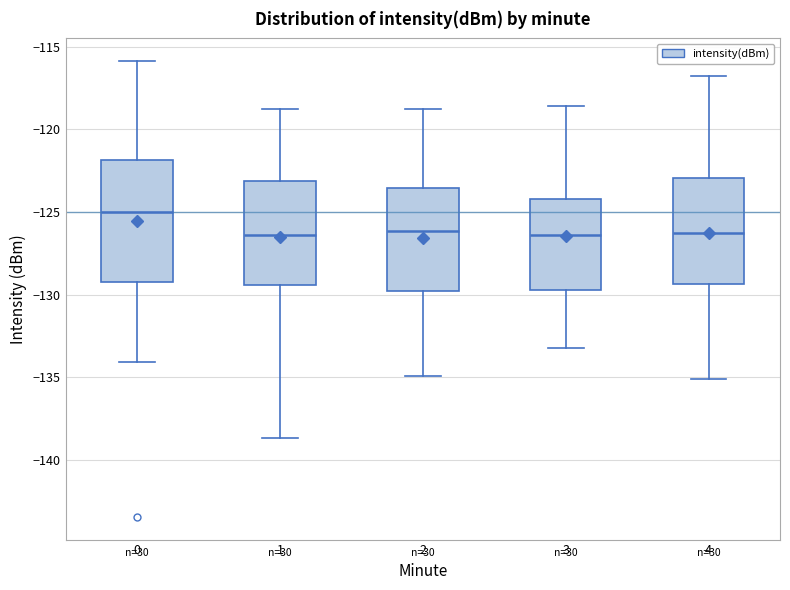

Reading left to right, transcribe this box plot: for each box, give where its median line is, the range the box spans, and where its two whiskers end, as read against the y-axis. The values are not printed on the chart, so give them approximately, as read against the axis.

0: median -125.0, box -129.0 to -122.0, whiskers -134.0 to -116.0
1: median -126.5, box -129.5 to -123.0, whiskers -138.5 to -119.0
2: median -126.0, box -130.0 to -123.5, whiskers -135.0 to -119.0
3: median -126.5, box -129.5 to -124.0, whiskers -133.0 to -118.5
4: median -126.5, box -129.5 to -123.0, whiskers -135.0 to -117.0